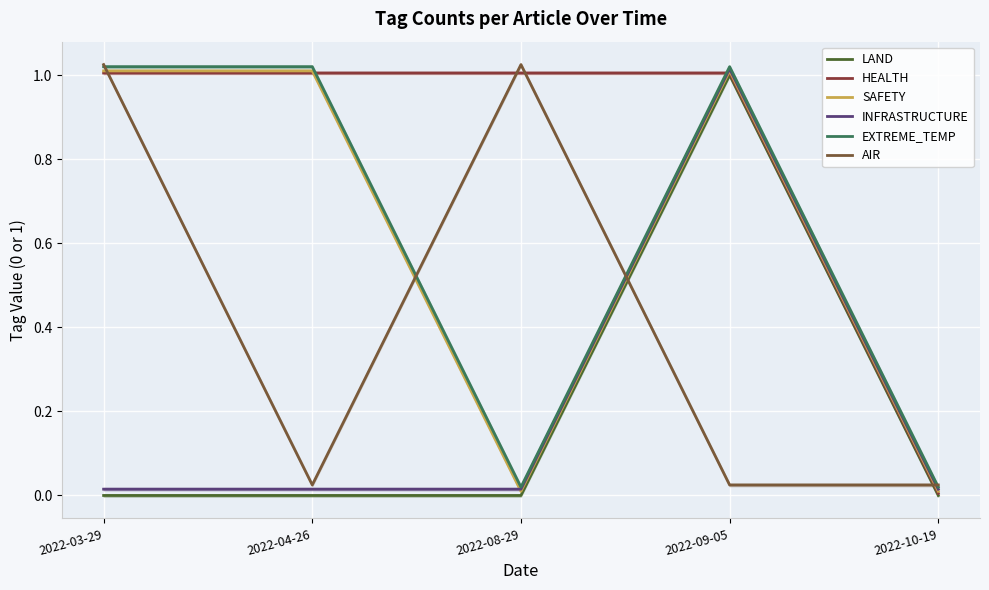

Which has a higher value, 2022-10-19 or 2022-03-29?

2022-10-19